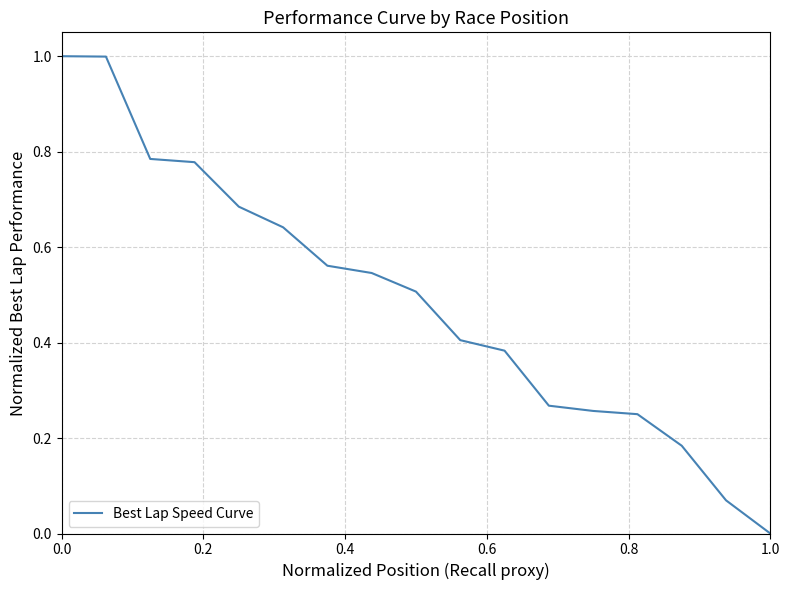

What is the greatest value displayed?

1.0